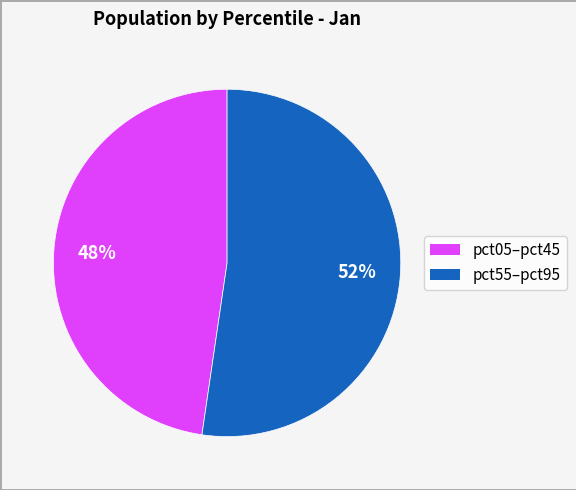

Does any single category account for the majority?

Yes